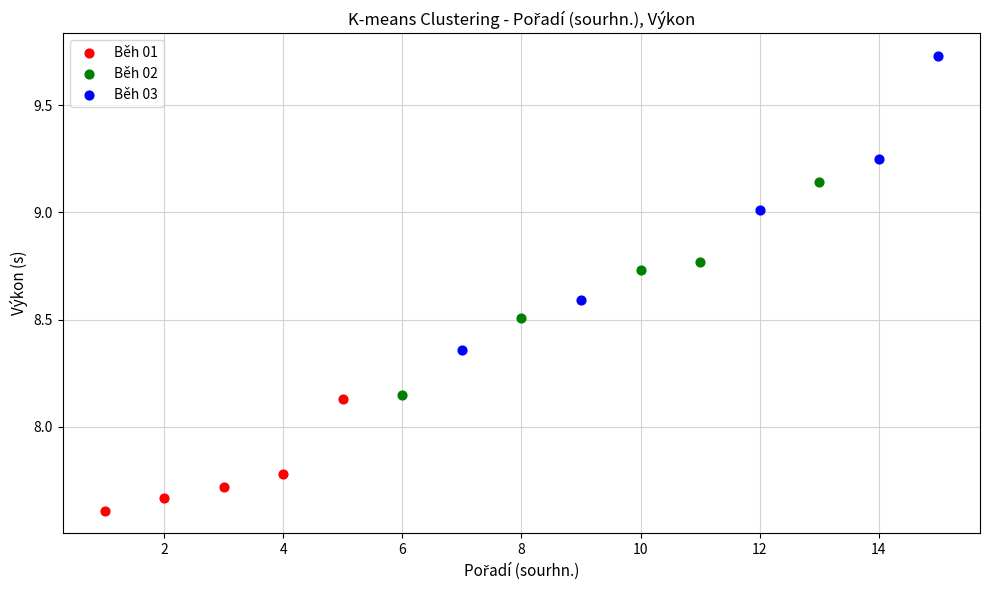

Which series has the widest spread of Y values?

Běh 03